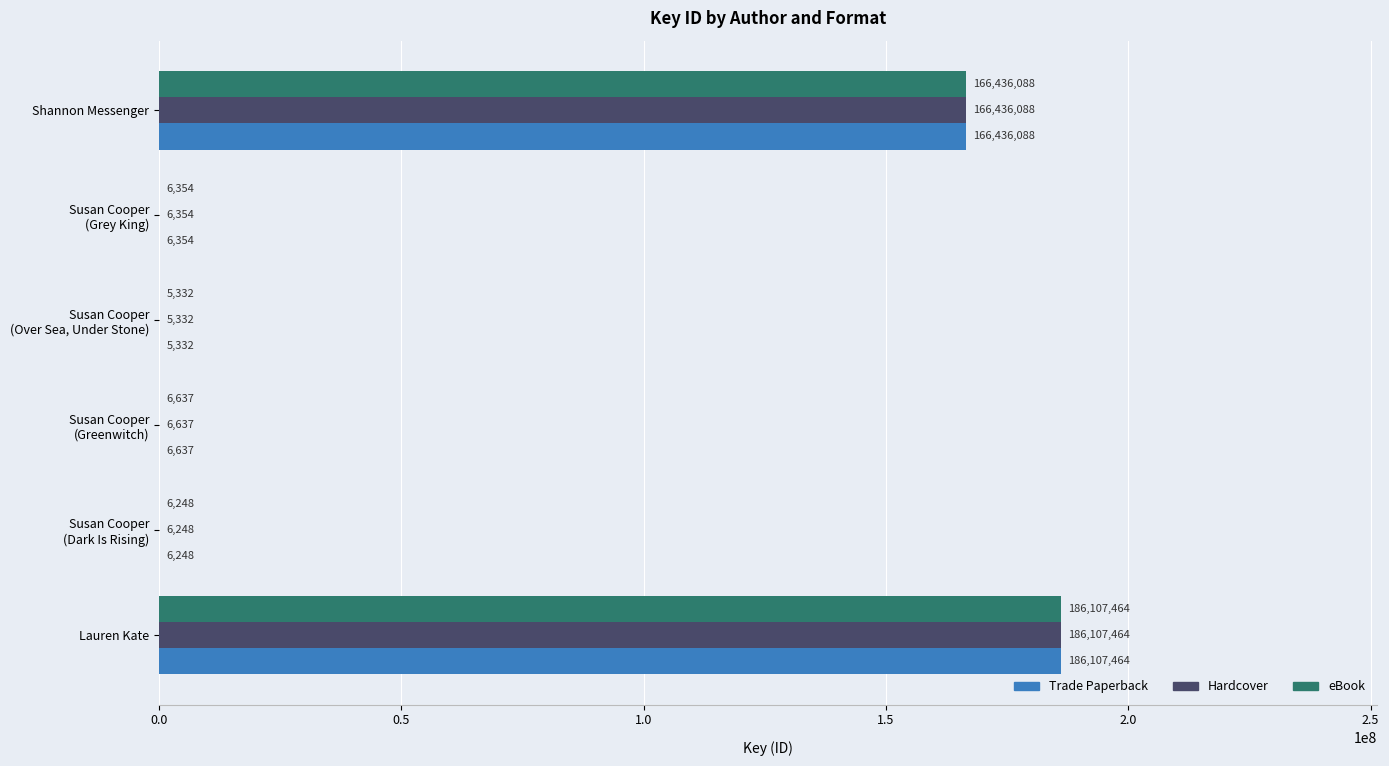

What is the greatest value displayed?

186107464